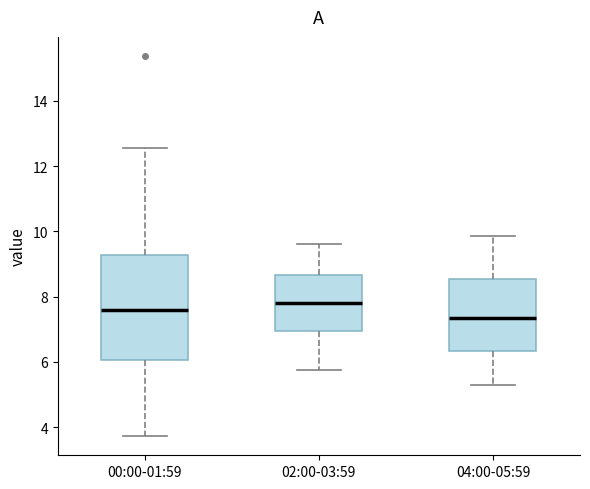

Which box has the lowest median line?

04:00-05:59